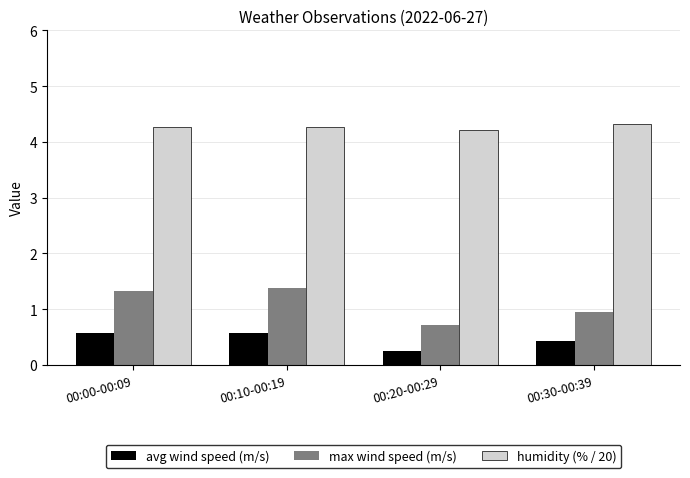

What is the spread (max minus min) of values at 00:20-00:29?

4.0